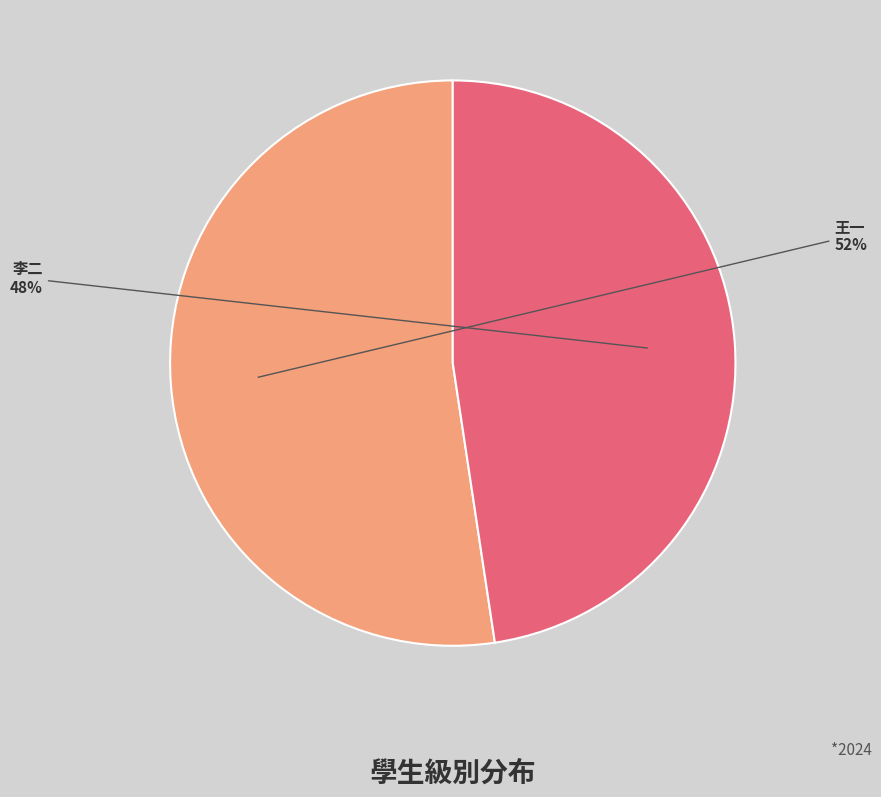

To the nearest percent, what is the combined percentage of 王一 and 李二?

100%